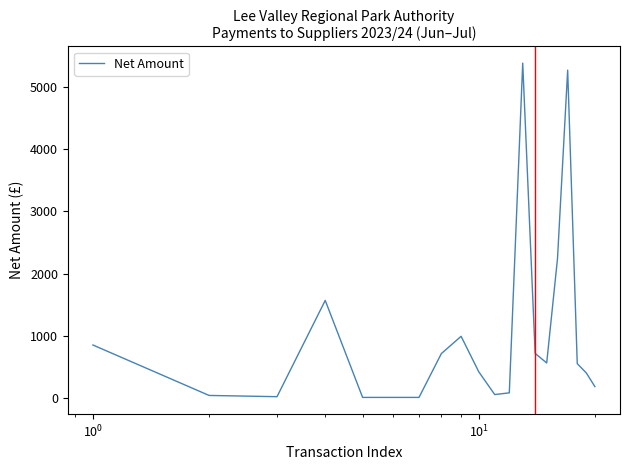

What is the greatest value displayed?

5388.9